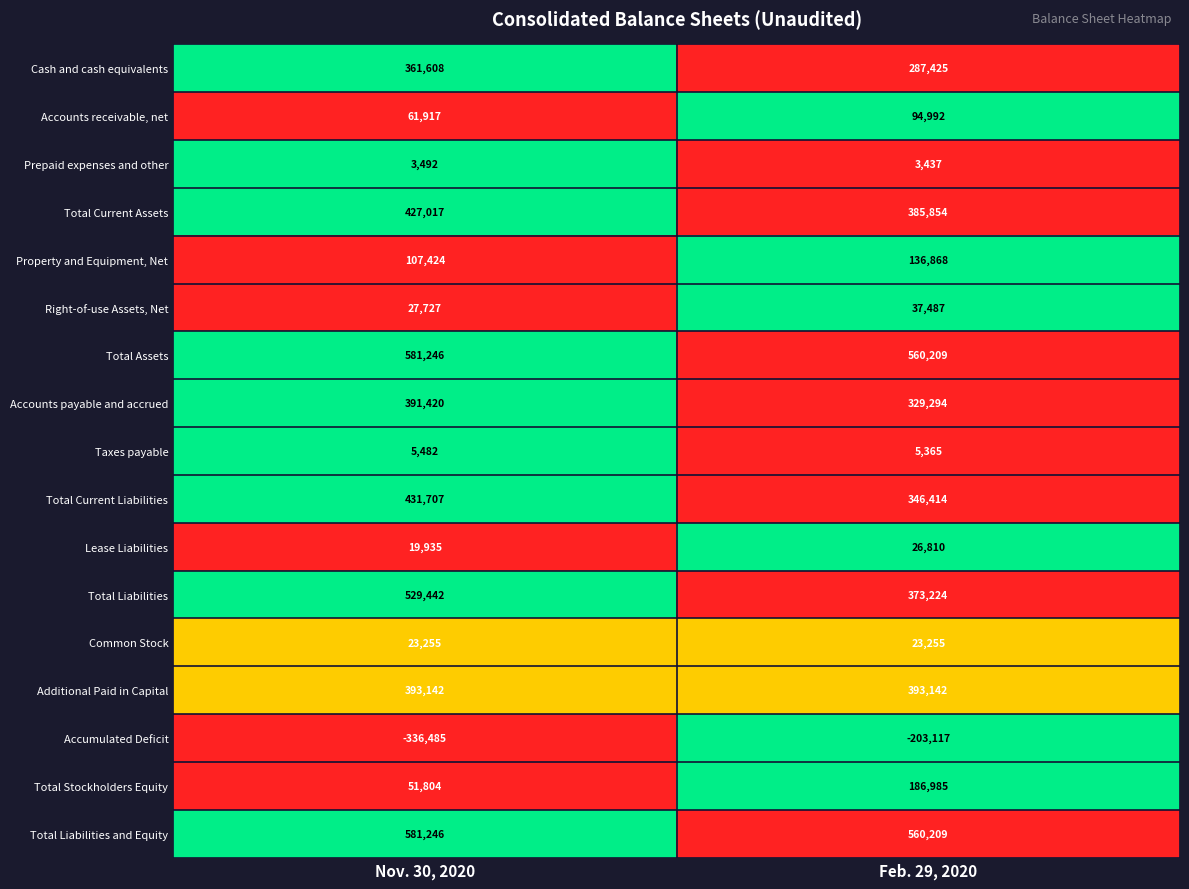

Count the number of categories in the chart.

2